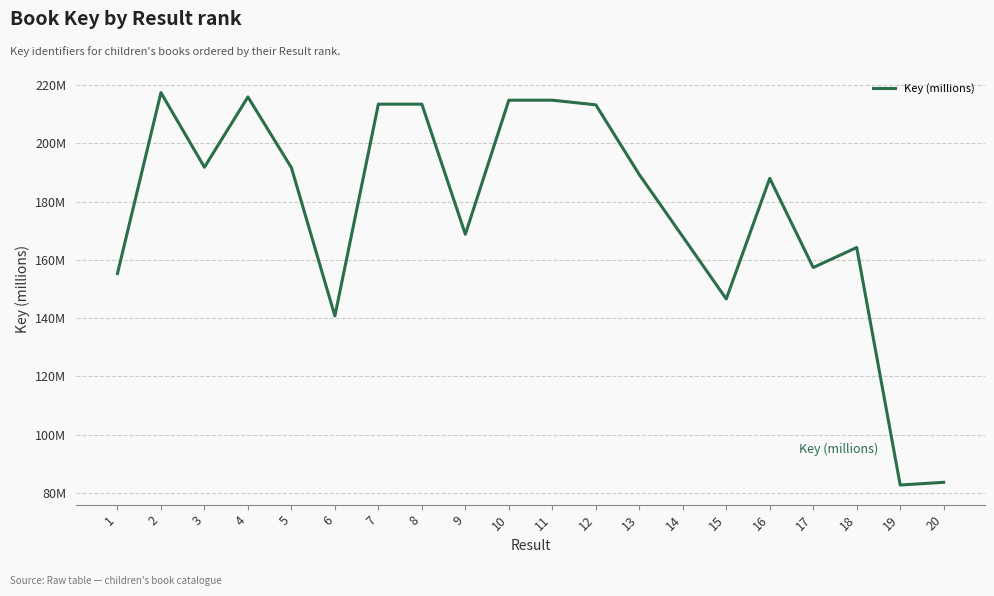

Reading left to right, extract all data points from this chart.

1=155.3	2=217.5	3=191.8	4=216.0	5=191.7	6=140.7	7=213.5	8=213.5	9=168.8	10=214.9	11=214.9	12=213.3	13=189.3	14=168.0	15=146.6	16=188.0	17=157.4	18=164.3	19=82.7	20=83.6